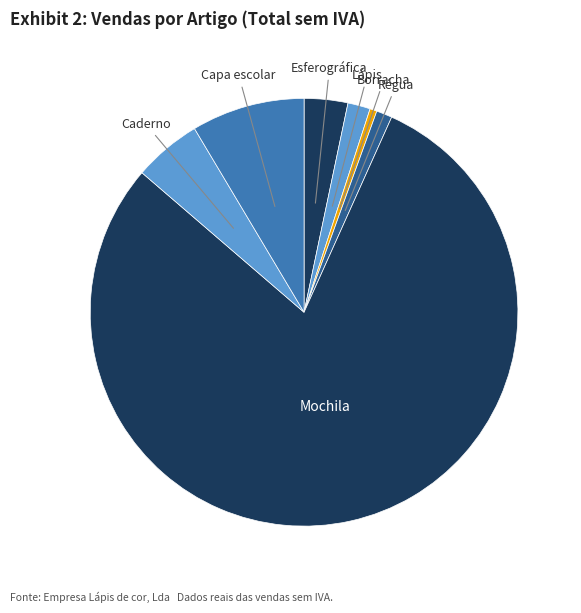

How many slices are in this pie chart?

7